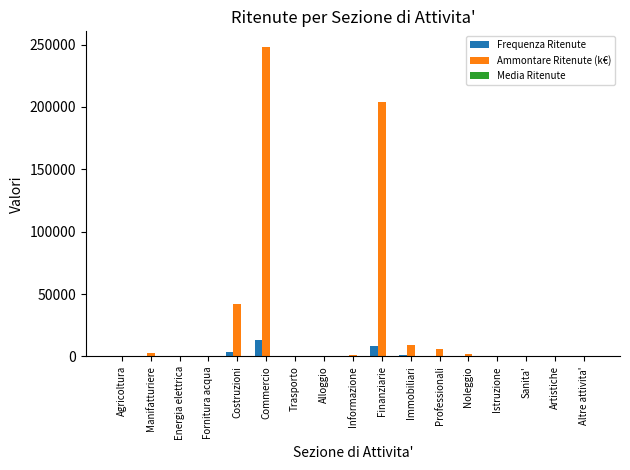

What is the sum of all Ammontare Ritenute (k€) values?

517008.0